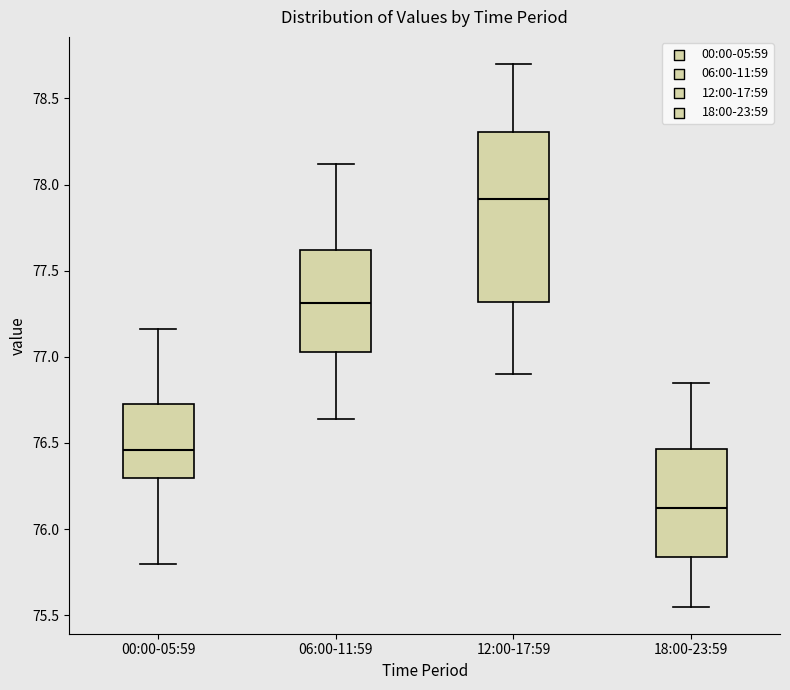

Which box has the lowest median line?

18:00-23:59